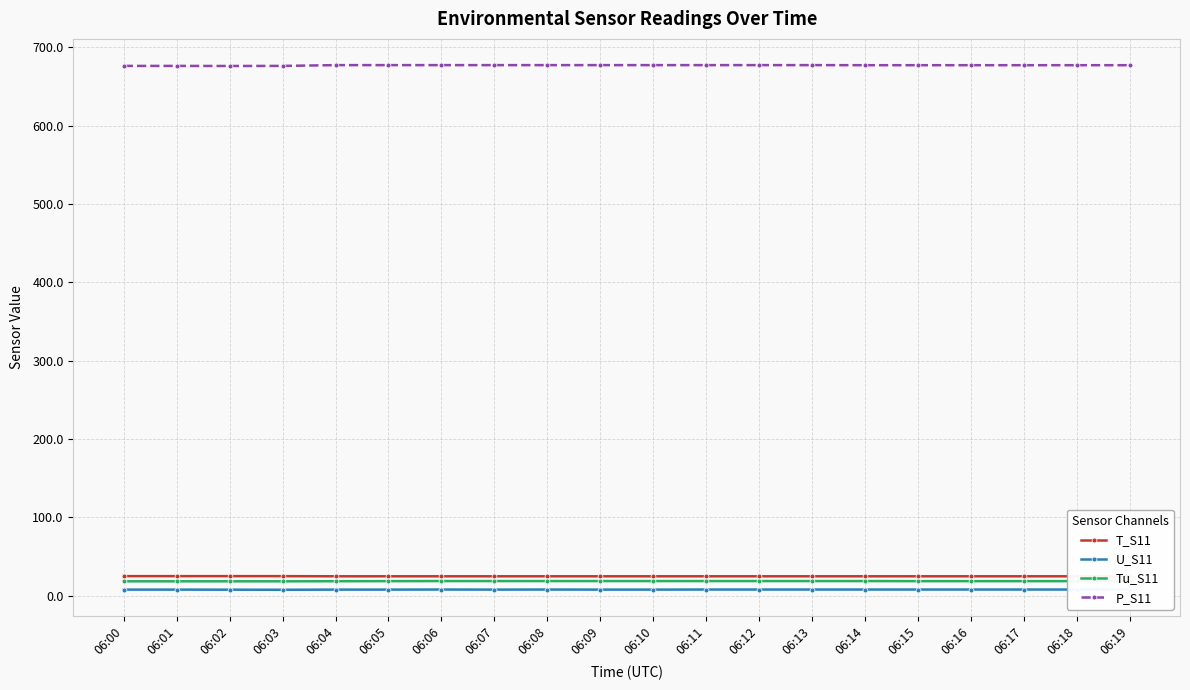

Reading left to right, transcribe all the data shown in this chart.

T_S11: 06:00=25.0	06:01=25.0	06:02=25.0	06:03=25.0	06:04=24.8	06:05=24.8	06:06=24.8	06:07=24.8	06:08=24.8	06:09=24.8	06:10=24.8	06:11=24.8	06:12=24.8	06:13=24.8	06:14=24.8	06:15=24.8	06:16=24.8	06:17=24.8	06:18=24.8	06:19=24.7
U_S11: 06:00=7.8	06:01=7.8	06:02=7.7	06:03=7.6	06:04=7.8	06:05=7.8	06:06=7.9	06:07=7.8	06:08=7.9	06:09=7.8	06:10=7.8	06:11=7.9	06:12=7.9	06:13=7.9	06:14=7.9	06:15=7.9	06:16=7.9	06:17=7.9	06:18=7.9	06:19=7.9
Tu_S11: 06:00=18.4	06:01=18.4	06:02=18.4	06:03=18.4	06:04=18.5	06:05=18.6	06:06=18.7	06:07=18.7	06:08=18.7	06:09=18.7	06:10=18.7	06:11=18.7	06:12=18.7	06:13=18.7	06:14=18.7	06:15=18.6	06:16=18.6	06:17=18.6	06:18=18.6	06:19=18.6
P_S11: 06:00=676.3	06:01=676.3	06:02=676.2	06:03=676.3	06:04=677.3	06:05=677.3	06:06=677.3	06:07=677.3	06:08=677.3	06:09=677.3	06:10=677.3	06:11=677.3	06:12=677.3	06:13=677.3	06:14=677.2	06:15=677.2	06:16=677.2	06:17=677.2	06:18=677.2	06:19=677.2